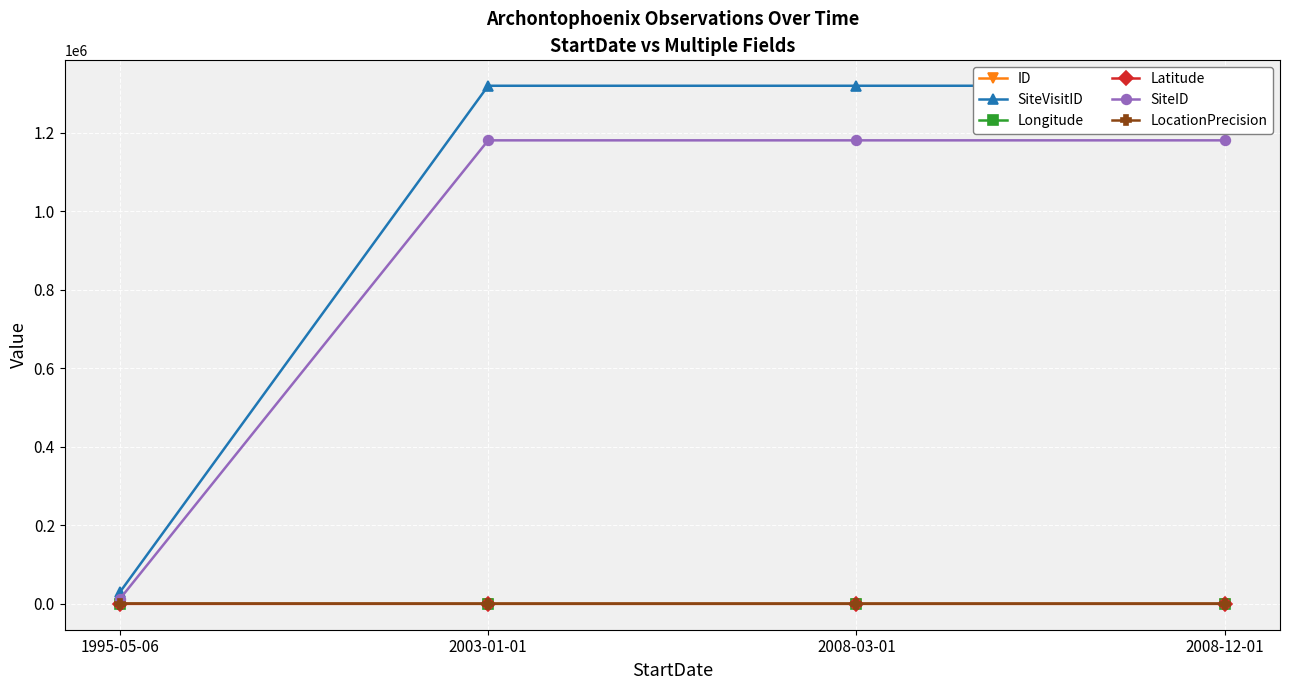

True or false: SiteID has a value of 18955.0 at 1995-05-06.

False